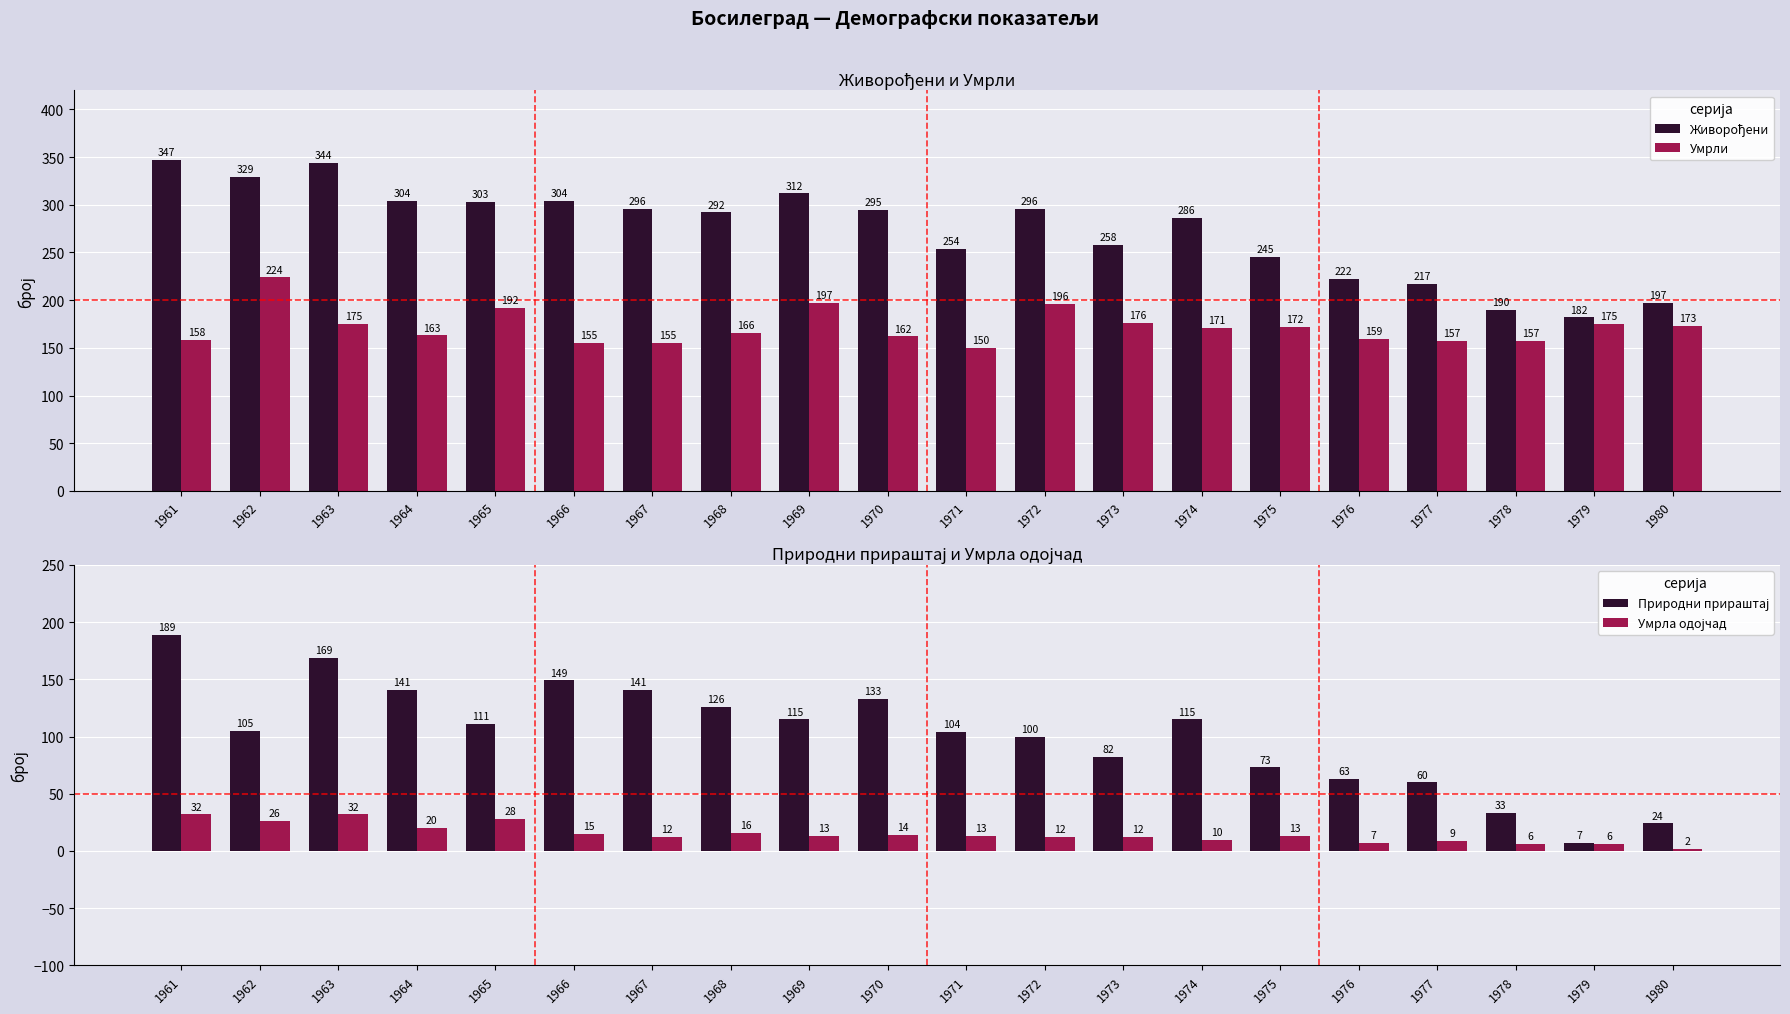

List the labels in order of Живорођени value, largest first.

1961, 1963, 1962, 1969, 1964, 1966, 1965, 1967, 1972, 1970, 1968, 1974, 1973, 1971, 1975, 1976, 1977, 1980, 1978, 1979